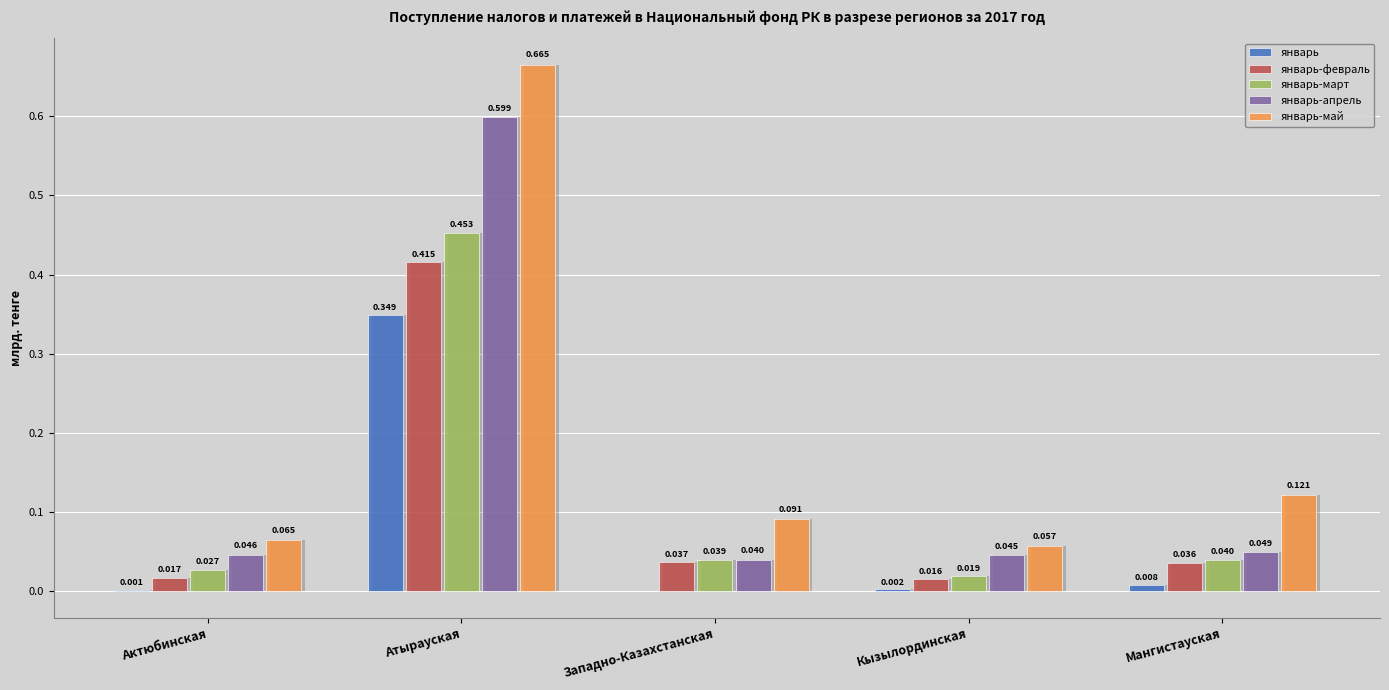

What are all the series names shown in the legend?

январь, январь-февраль, январь-март, январь-апрель, январь-май